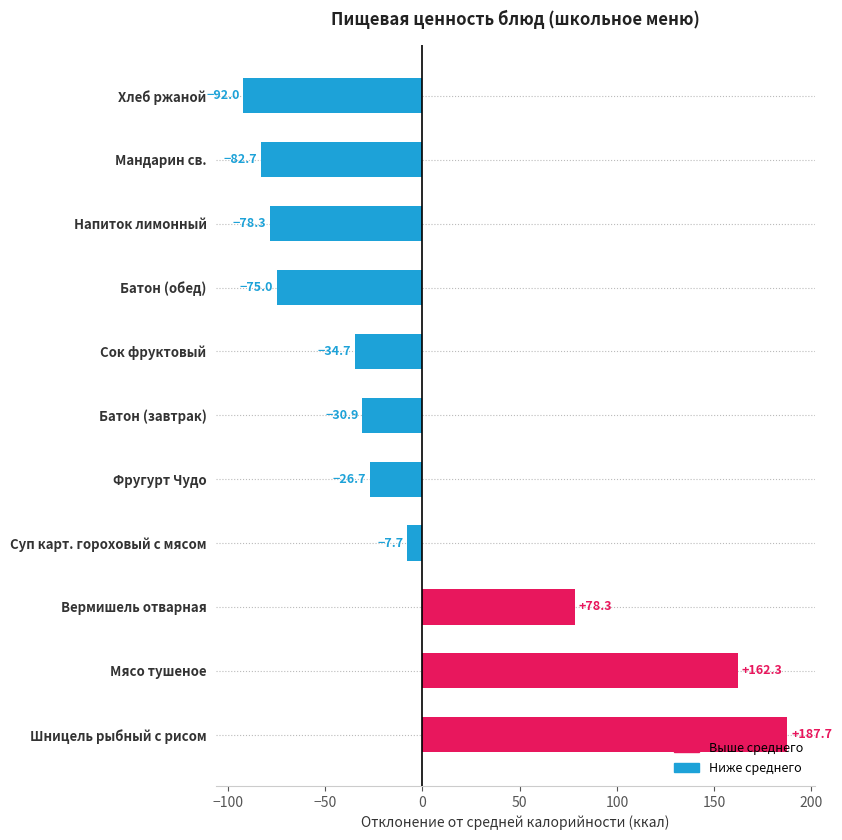

How many bars are there in total?

11